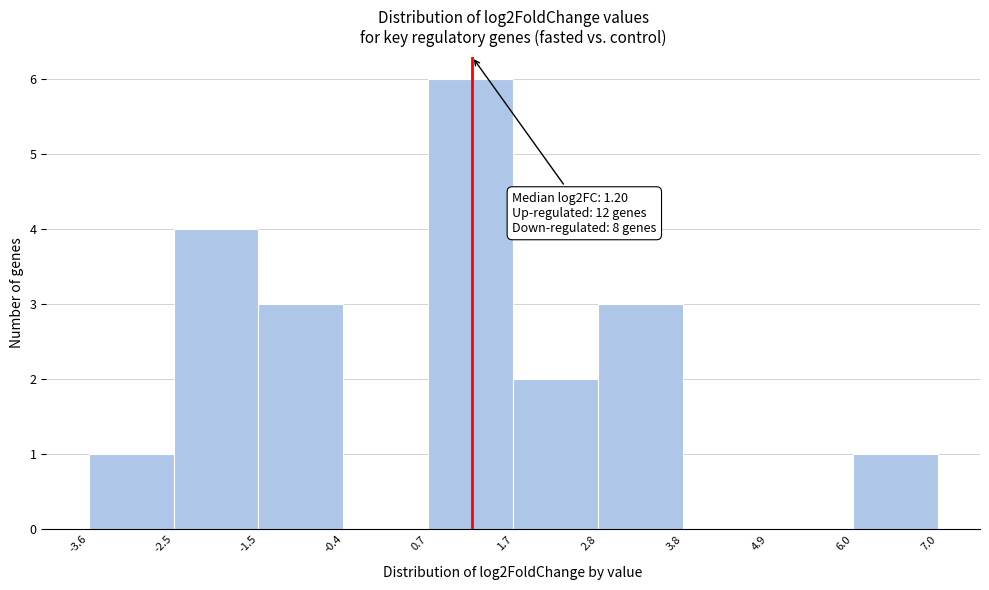

Which range on the x-axis has the tallest bar?

0.6 to 1.8